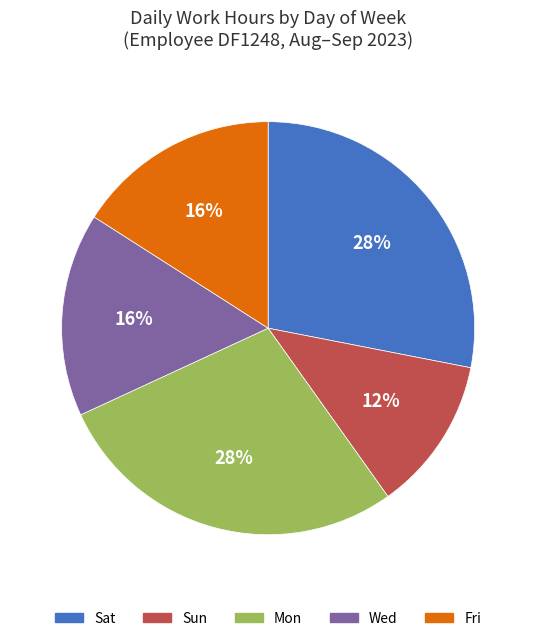

Is Wed the majority of the pie?

No